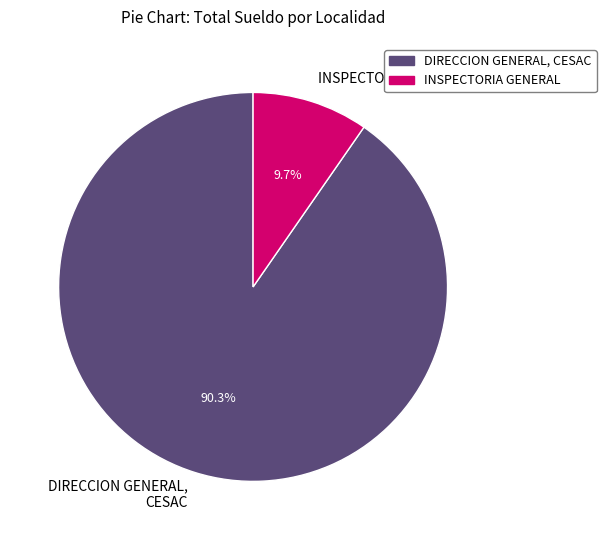

Does any single category account for the majority?

Yes